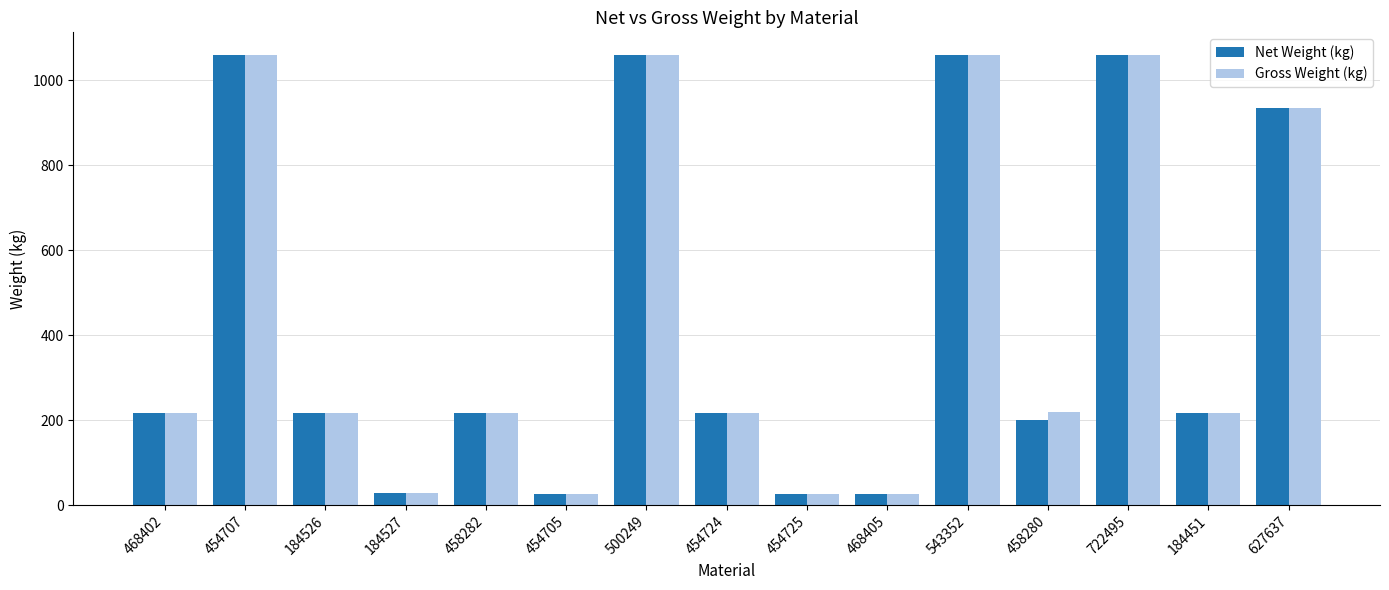

What is the minimum value for Net Weight (kg)?

26.9